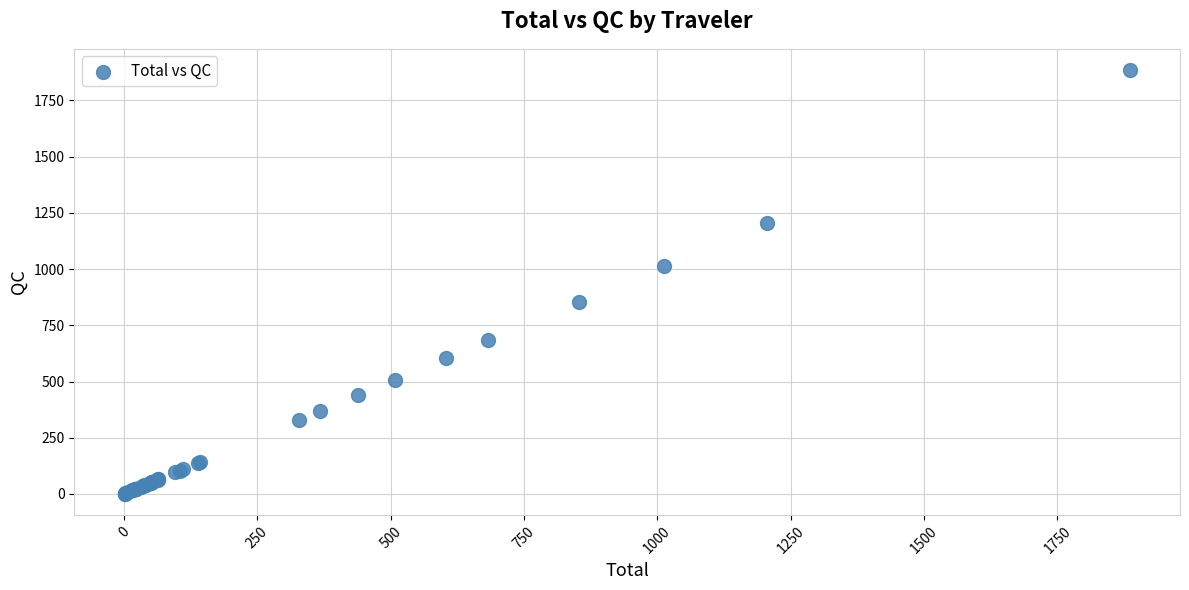

What Y value in the scatter plot is closest to 943?

1012.1